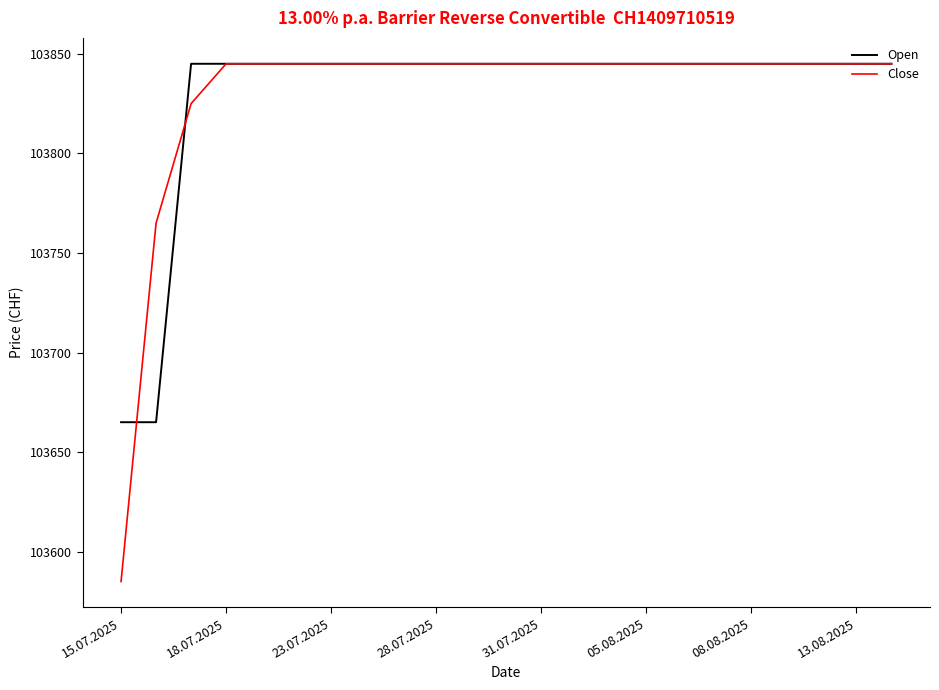

Reading right to left, list all the values displayed in this chart.

Open: 103845	103845	103845	103845	103845	103845	103845	103845	103845	103845	103845	103845	103845	103845	103845	103845	103845	103845	103845	103845	103845	103665	103665
Close: 103845	103845	103845	103845	103845	103845	103845	103845	103845	103845	103845	103845	103845	103845	103845	103845	103845	103845	103845	103845	103825	103765	103585